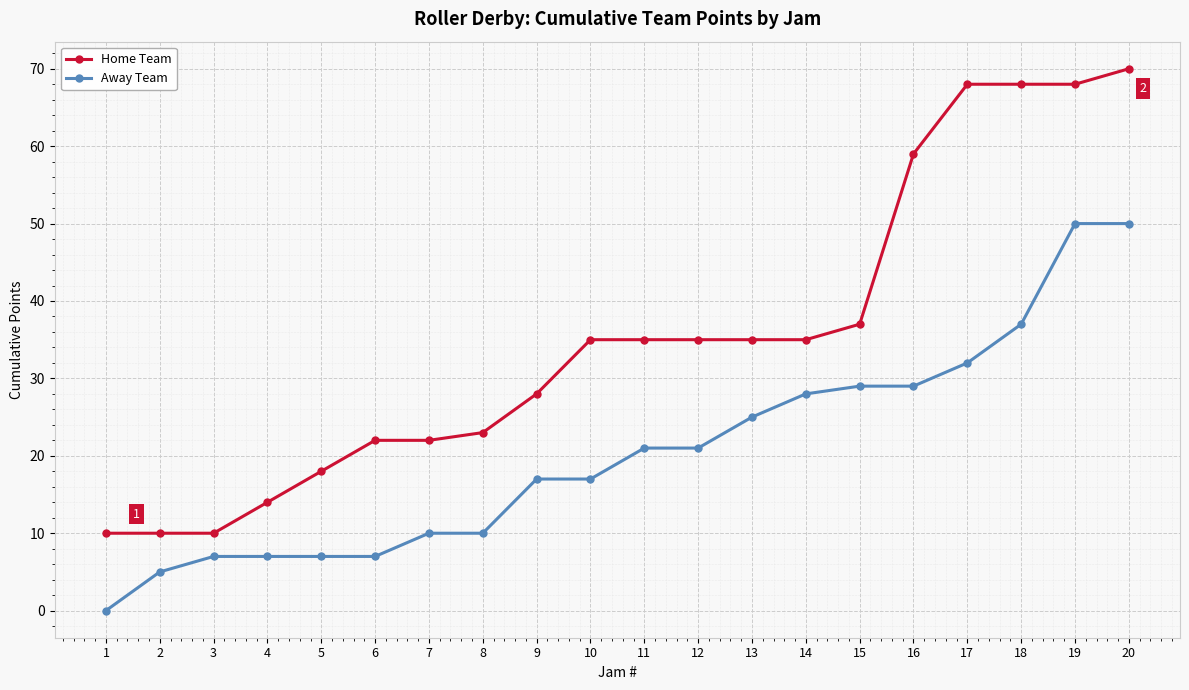

Reading left to right, what are all the values shown in this chart?

Home Team: 10	10	10	14	18	22	22	23	28	35	35	35	35	35	37	59	68	68	68	70
Away Team: 0	5	7	7	7	7	10	10	17	17	21	21	25	28	29	29	32	37	50	50